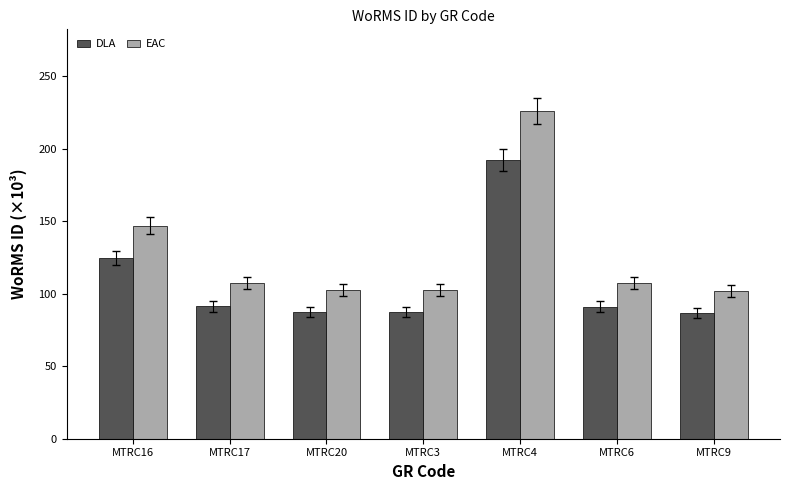

Which series changed the most between MTRC17 and MTRC4?

EAC